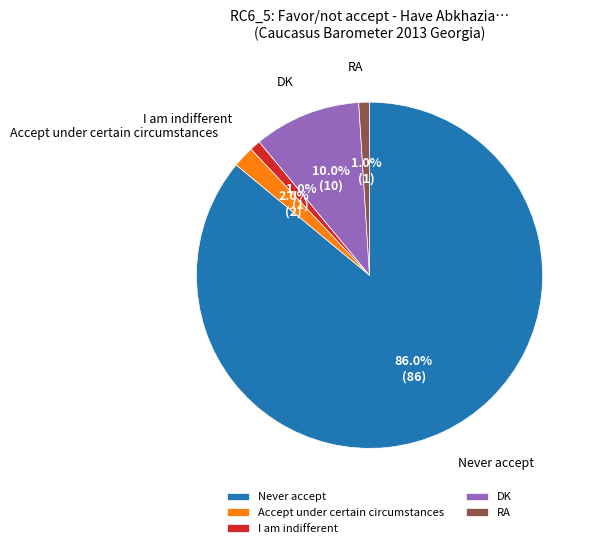

To the nearest percent, what percentage of the pie is Never accept?

86%